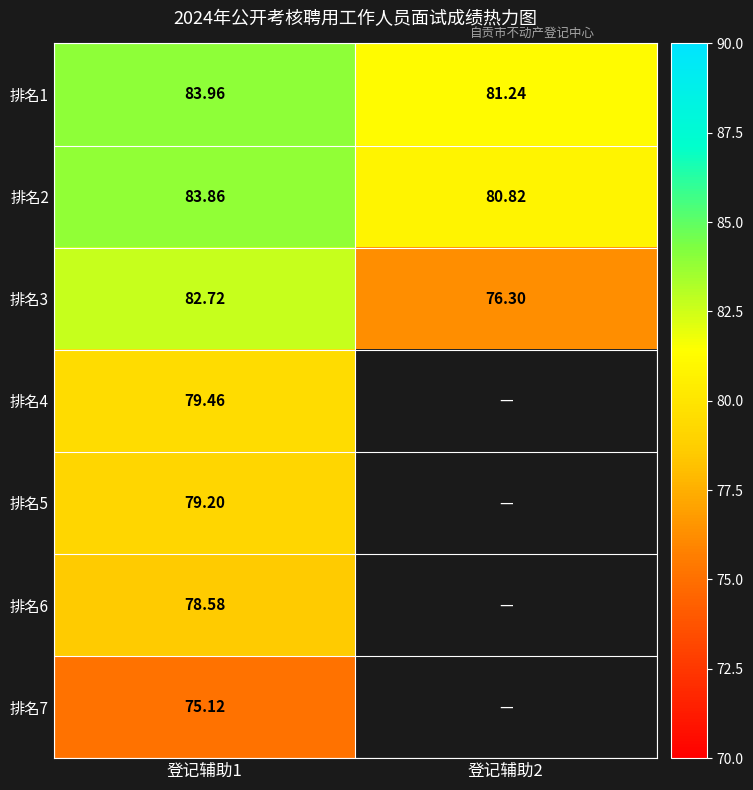

Is the value of 排名6 at 登记辅助1 greater than the value of 排名4 at 登记辅助1?

No